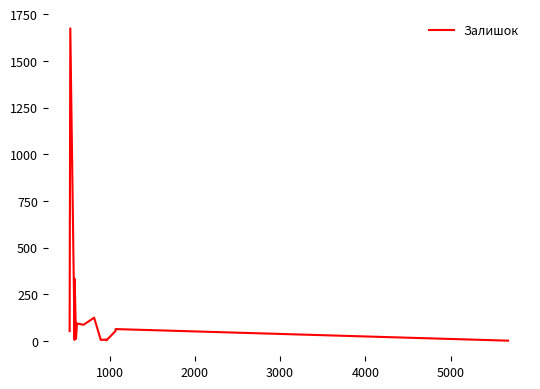

The value at 1000 is 2767. True or false?

False